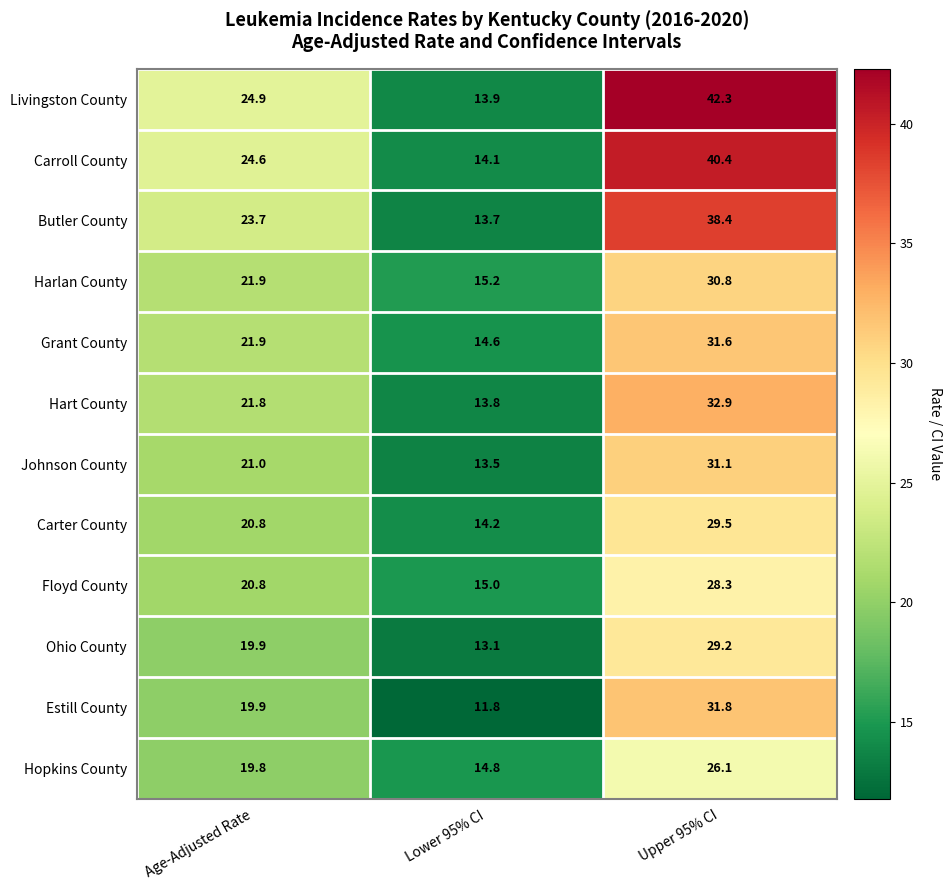

True or false: Grant County has a value of 14.6 at Lower 95% CI.

True